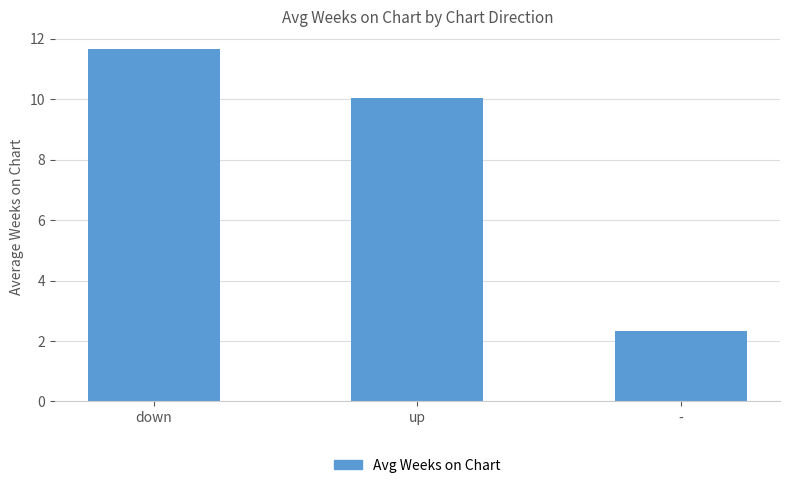

What is the ratio of the value at - to the value at up?

0.2